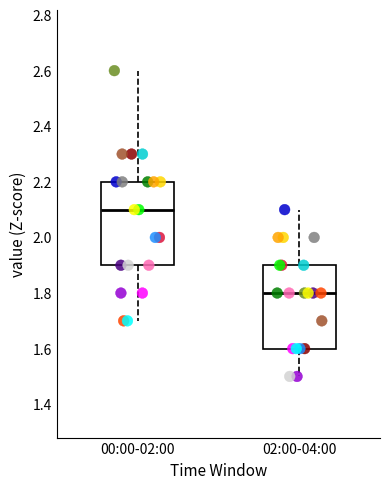

Where does the upper whisker of the box for 00:00-02:00 end on the y-axis? The values are not printed on the chart, so give them approximately, as read against the axis.

2.6